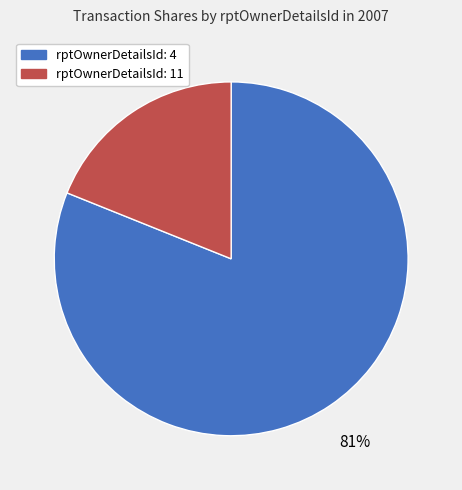

What is the majority slice?

rptOwnerDetailsId: 4